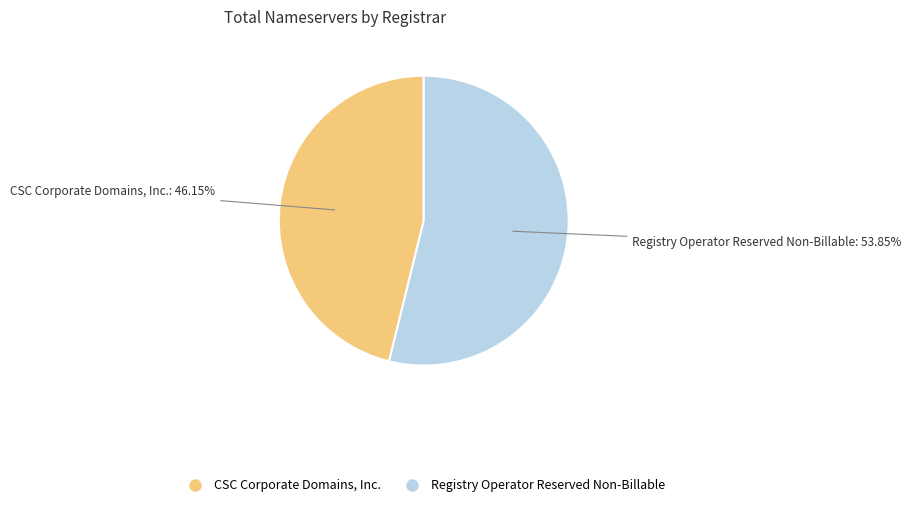

Does CSC Corporate Domains, Inc. account for over 50% of the chart?

No